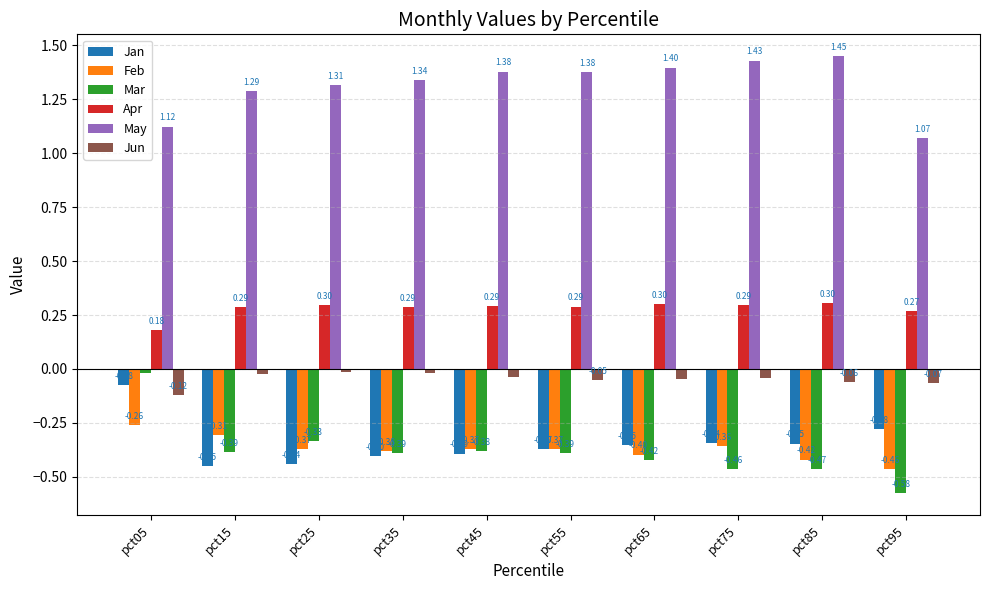

Rank the series at pct85 from highest to lowest value.

May, Apr, Jun, Jan, Feb, Mar